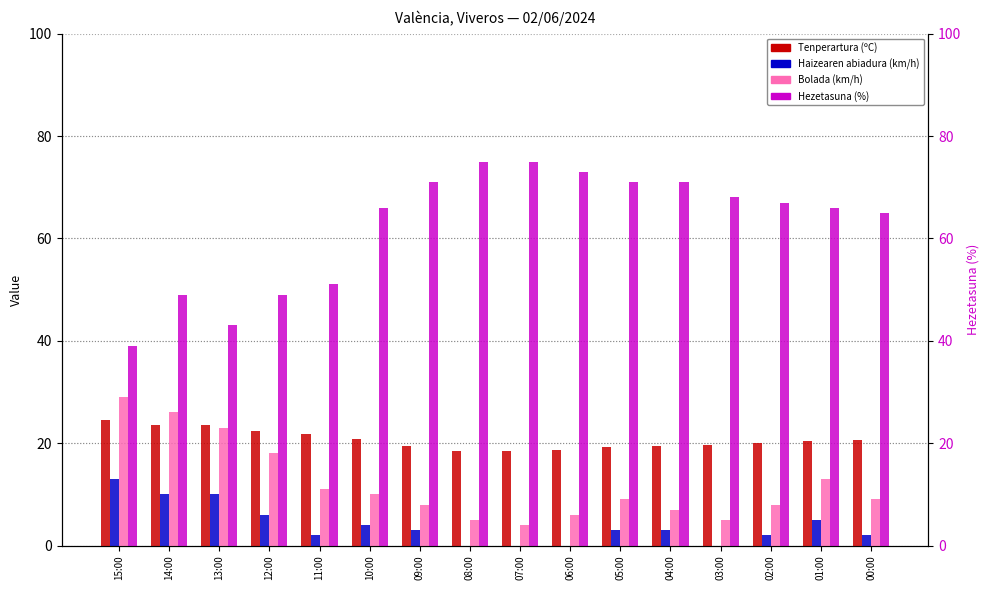

What is the difference between the maximum and minimum values in the Haizearen abiadura (km/h) series?

13.0